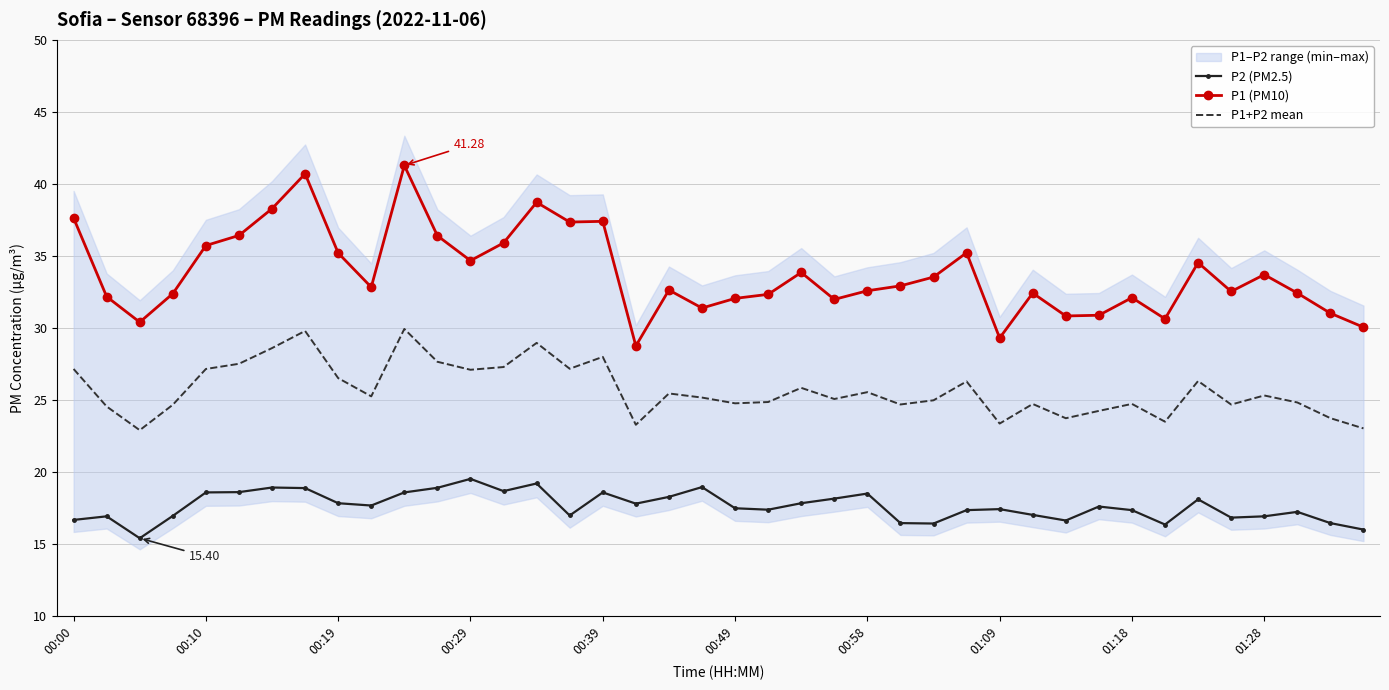

What is the sum of the P2 (PM2.5) values at 33 and 18?

34.6